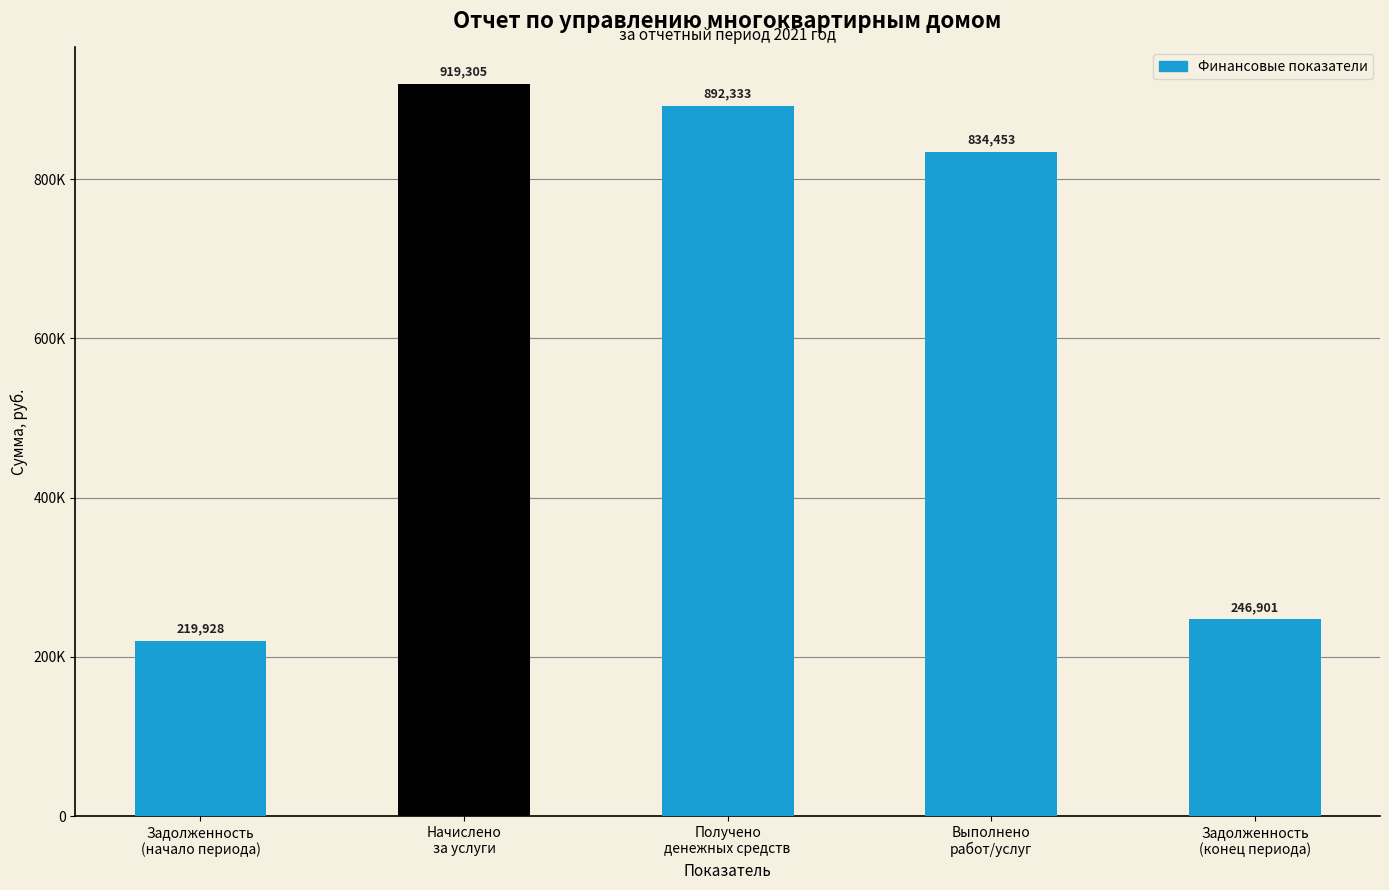

Between Выполнено
работ/услуг and Получено
денежных средств, which is larger?

Получено
денежных средств